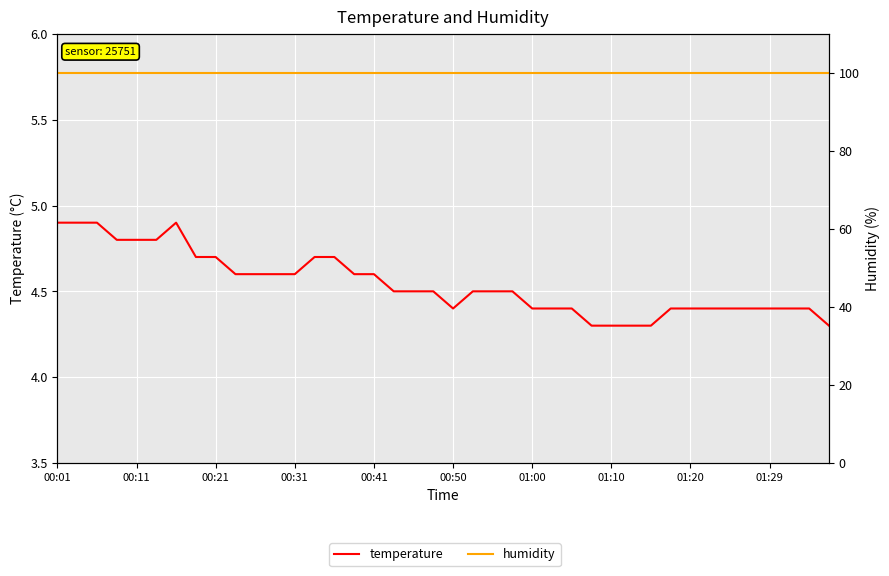

Which series has the widest spread of values?

temperature